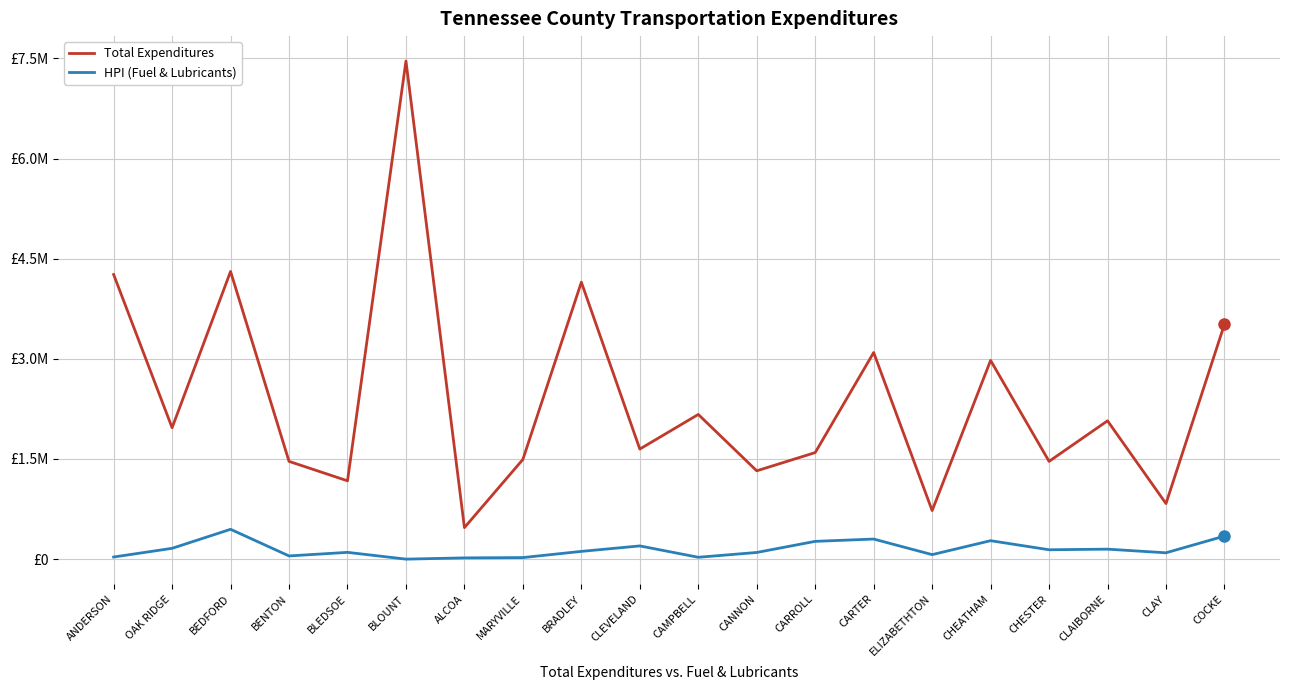

The Total Expenditures series shows 472074.3 at ALCOA. True or false?

True